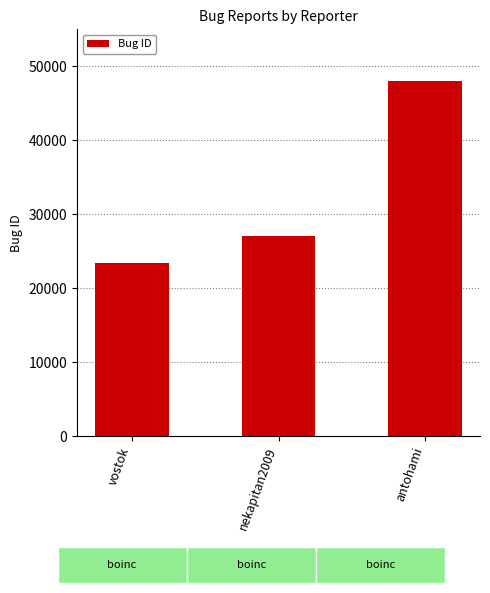

Reading left to right, list all the values displayed in this chart.

23387	27125	48022